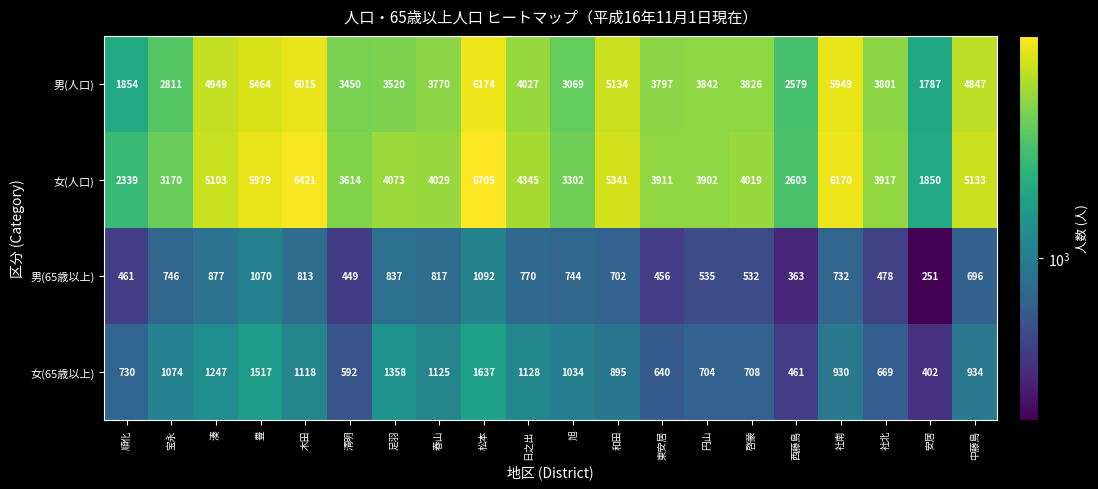

Between 順化 and 円山, which series saw the biggest shift?

男(人口)